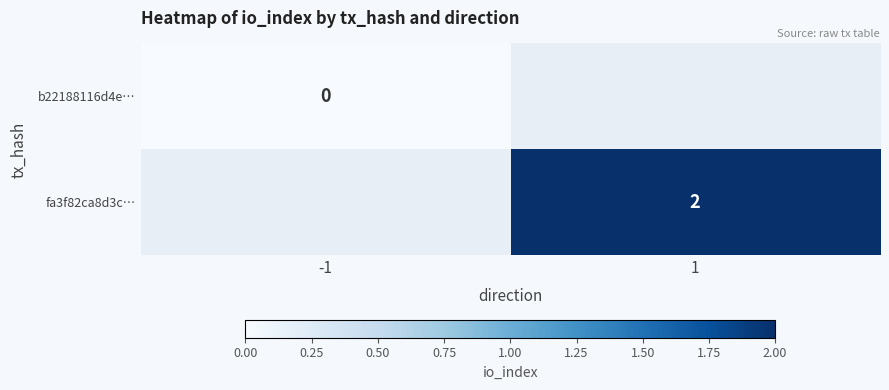

The value of fa3f82ca8d3c… at 1 is 1. True or false?

False